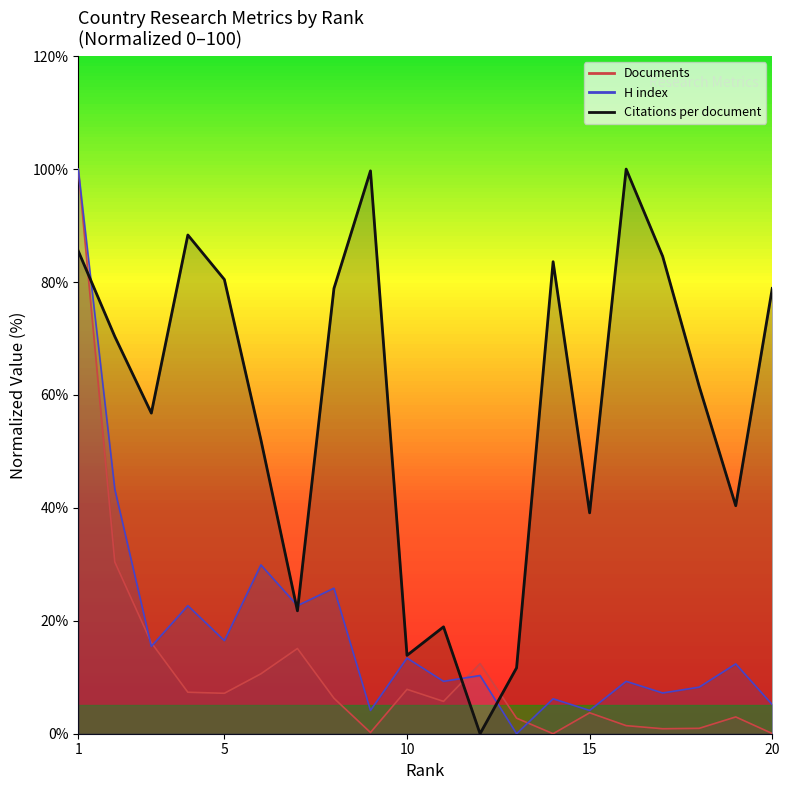

Reading left to right, what are all the values shown in this chart?

Citations per document: 1=85.5	2=70.3	3=56.8	4=88.3	5=80.4	6=52.1	7=21.8	8=78.9	9=99.7	10=13.9	11=18.9	12=0.0	13=11.7	14=83.6	15=39.1	16=100.0	17=84.5	18=61.5	19=40.4	20=78.9
H index: 1=100.0	2=43.3	3=15.5	4=22.7	5=16.5	6=29.9	7=22.7	8=25.8	9=4.1	10=13.4	11=9.3	12=10.3	13=0.0	14=6.2	15=4.1	16=9.3	17=7.2	18=8.2	19=12.4	20=5.2
Documents: 1=100.0	2=30.4	3=16.1	4=7.3	5=7.2	6=10.6	7=15.1	8=6.3	9=0.2	10=7.9	11=5.7	12=12.4	13=2.8	14=0.0	15=3.7	16=1.4	17=0.9	18=1.0	19=3.0	20=0.0